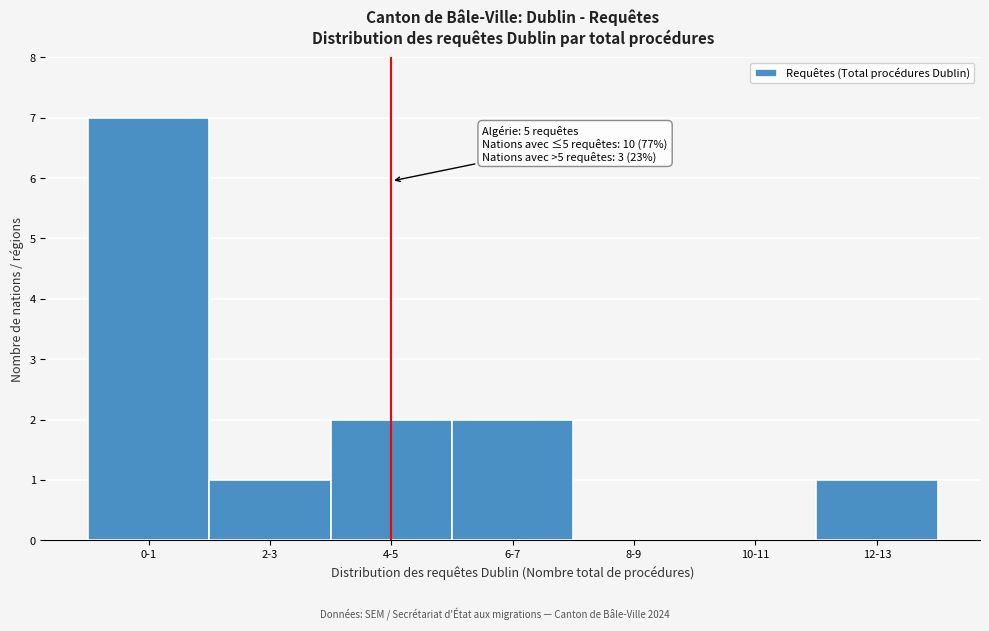

Reading right to left, transcribe all the data shown in this chart.

12-13=1	10-11=0	8-9=0	6-7=2	4-5=2	2-3=1	0-1=7